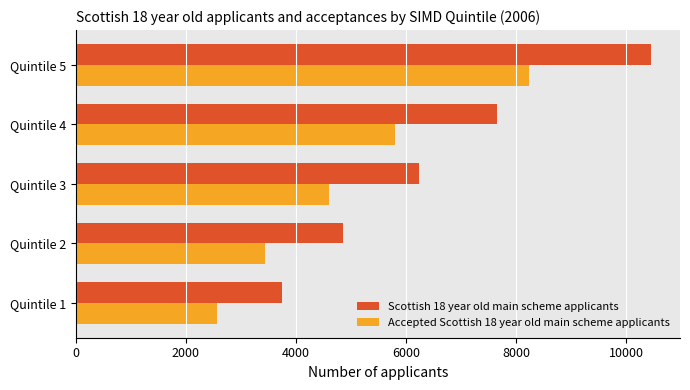

Rank the series by their average value, from highest to lowest.

Scottish 18 year old main scheme applicants, Accepted Scottish 18 year old main scheme applicants